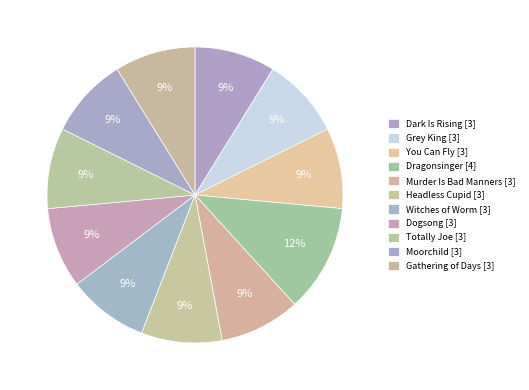

Rank the categories by value from lowest to highest.

Dark Is Rising, Grey King, You Can Fly, Murder Is Bad Manners, Headless Cupid, Witches of Worm, Dogsong, Totally Joe, Moorchild, Gathering of Days, Dragonsinger